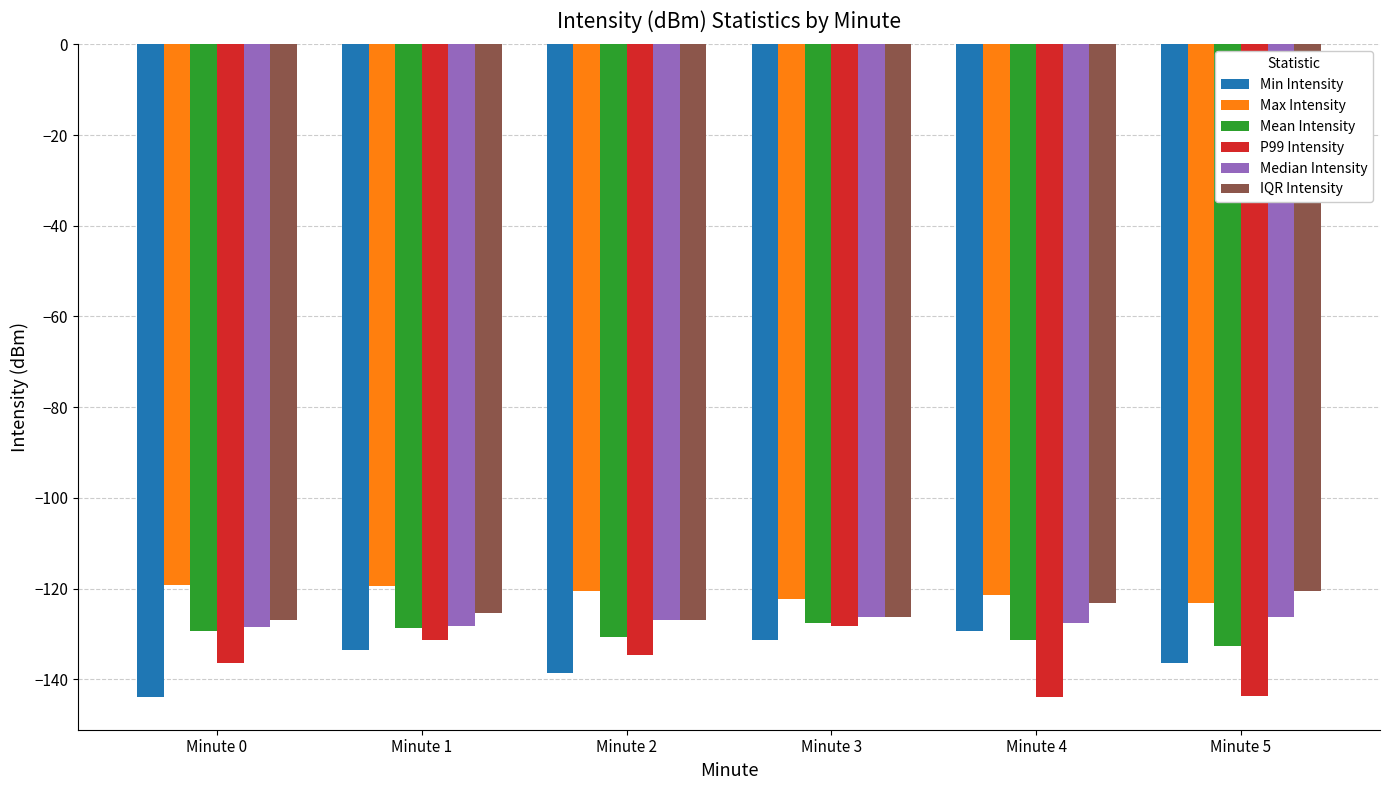

What is the sum of all Min Intensity values?

-813.5